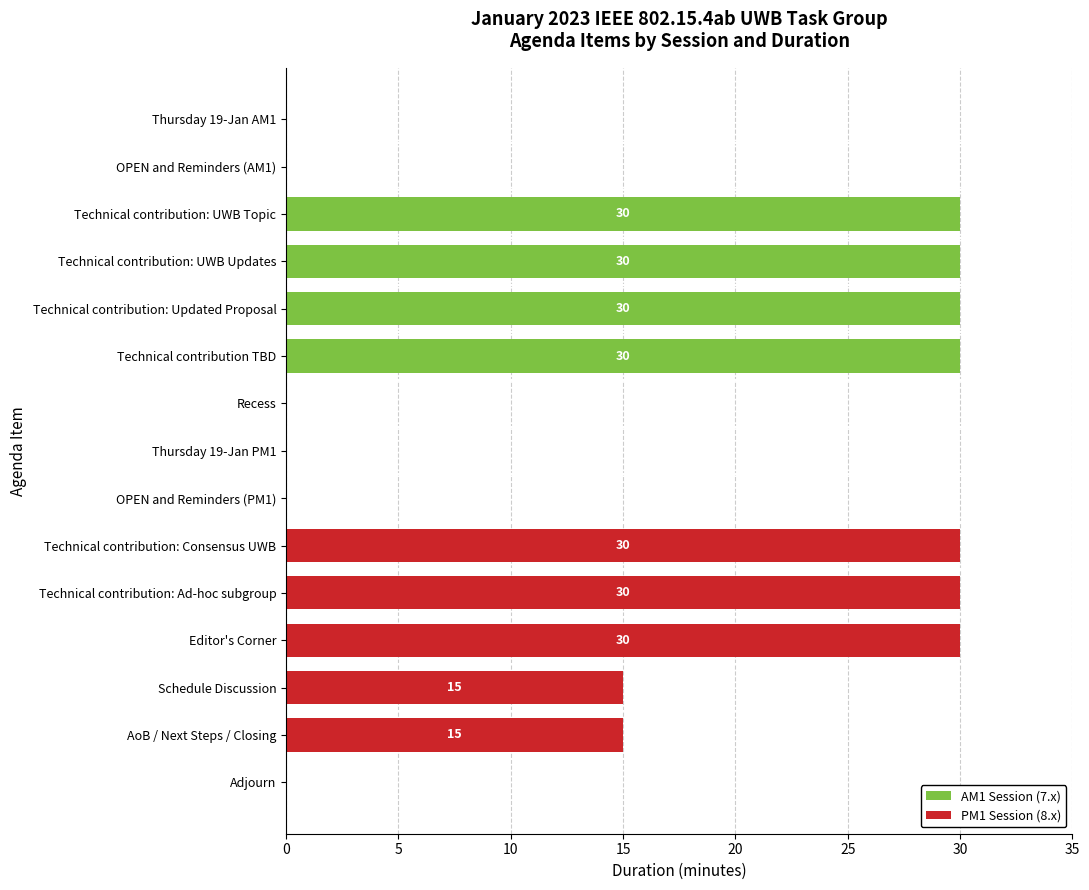

What is the total value across all series at Schedule Discussion?

15